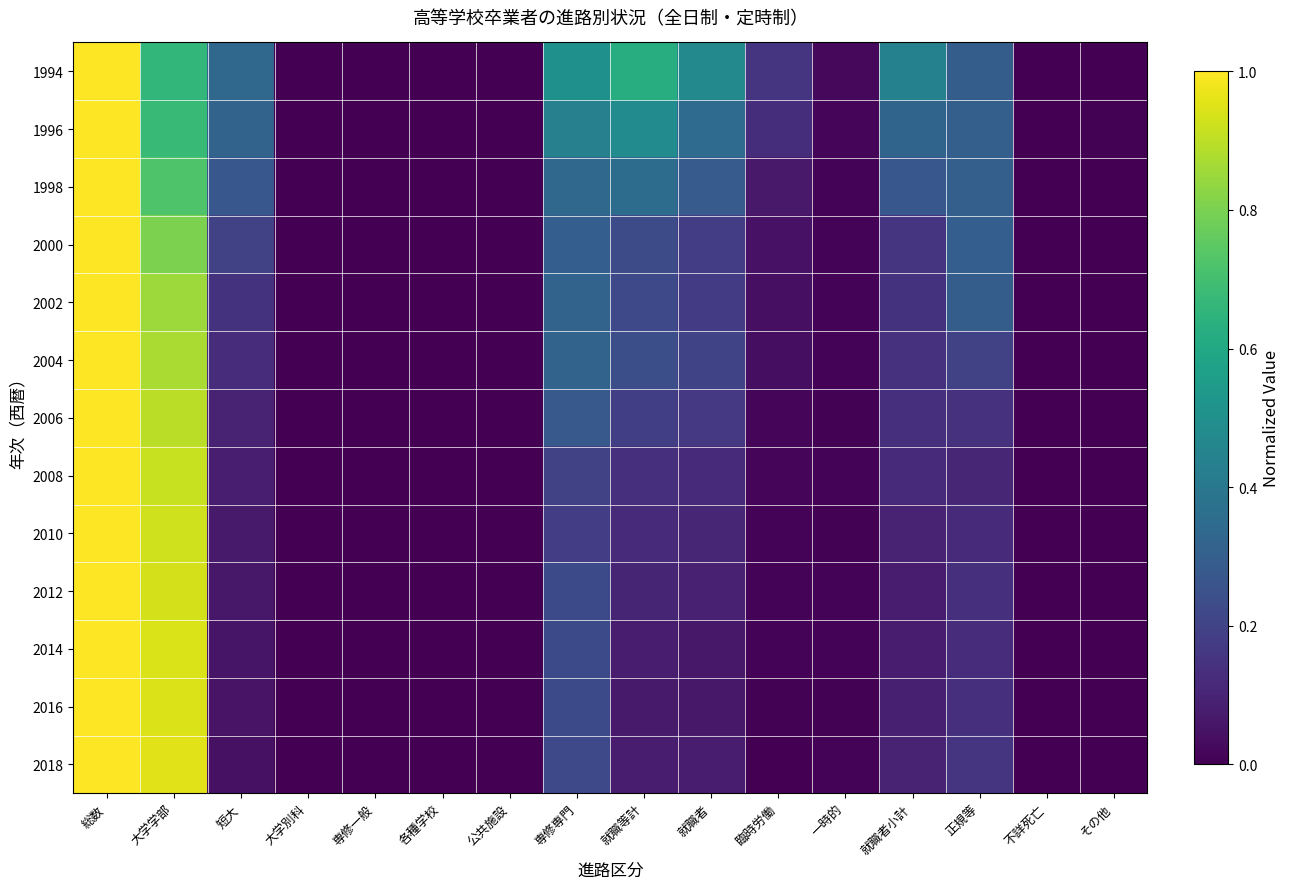

Between 各種学校 and 就職者, which is larger?

就職者